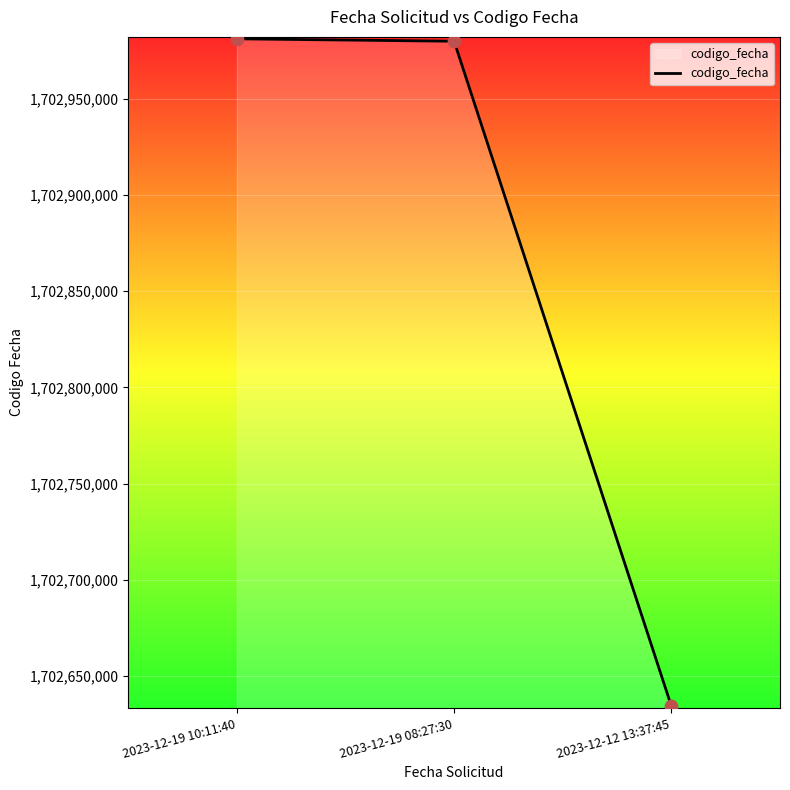

Approximately how many times larger is the value at 2023-12-19 10:11:40 compared to 2023-12-12 13:37:45?

1.0